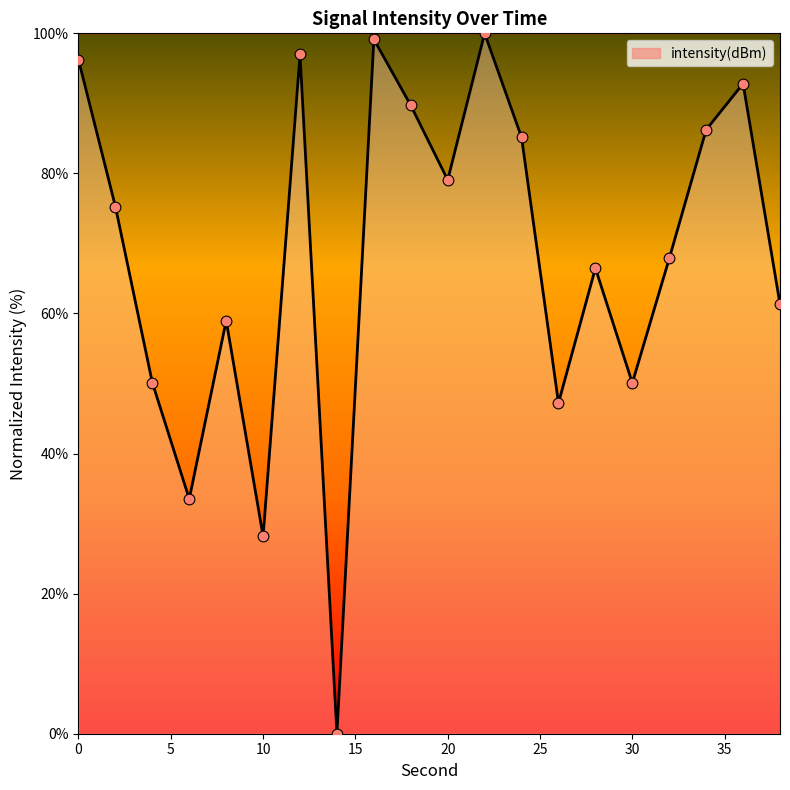

What is the greatest value displayed?

100.0